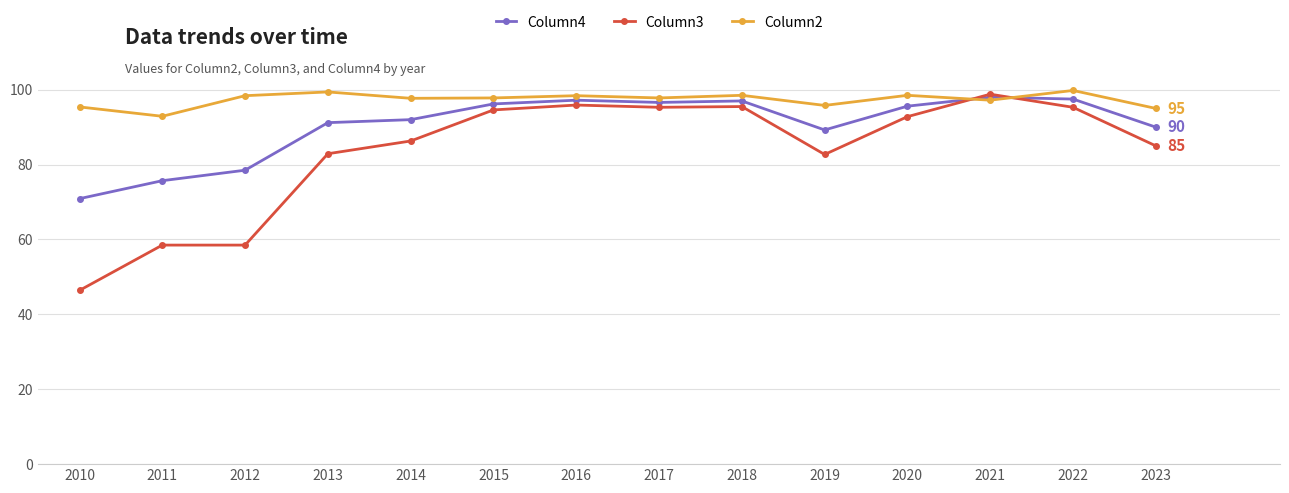

What is the value of the Column3 point at the 2nd from the left?

58.5